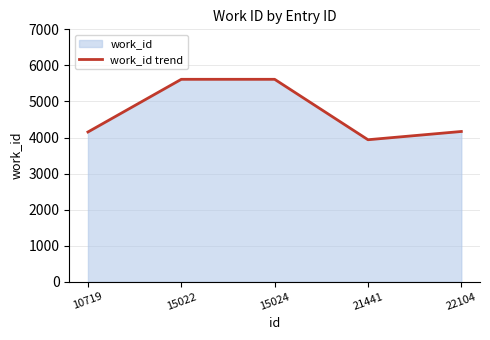

At which category does the chart reach its minimum across all series?

21441